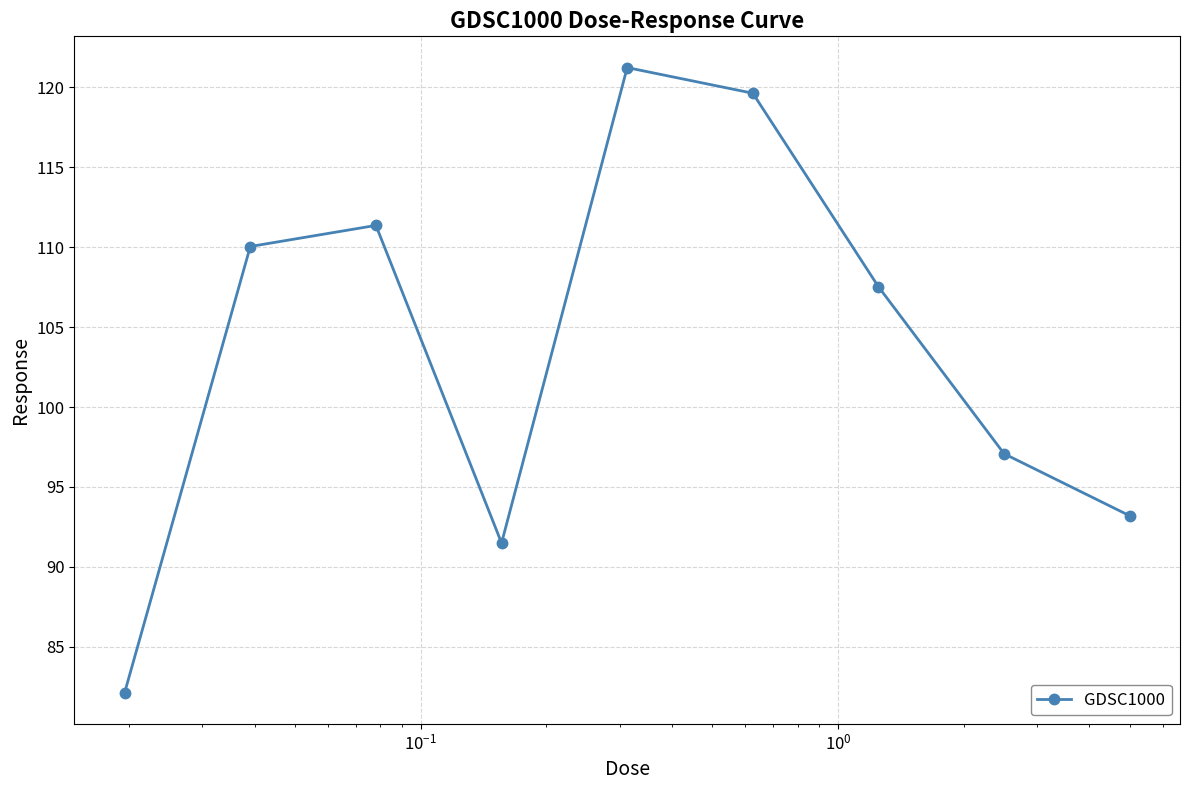

What is the maximum value shown in the chart?

121.2